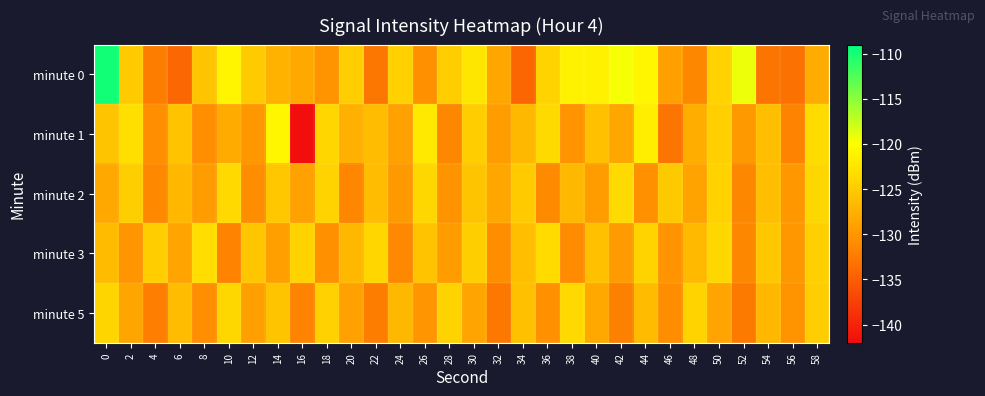

Which series has the widest spread of values?

minute 0